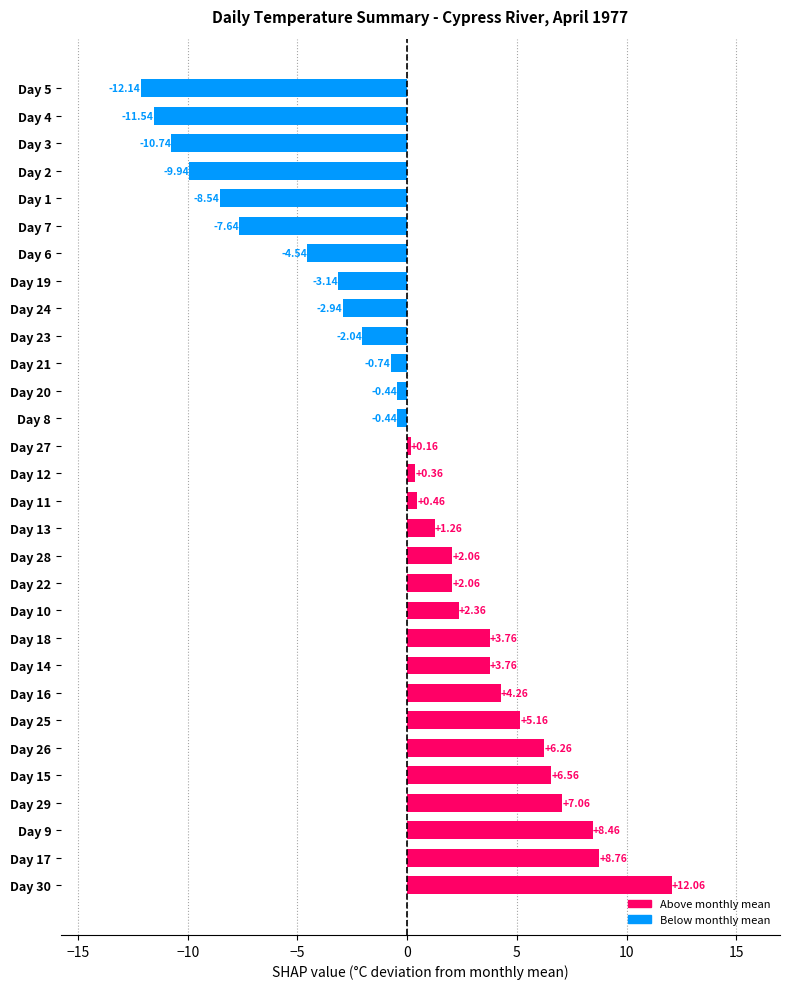

At which category does the chart reach its minimum across all series?

Day 5